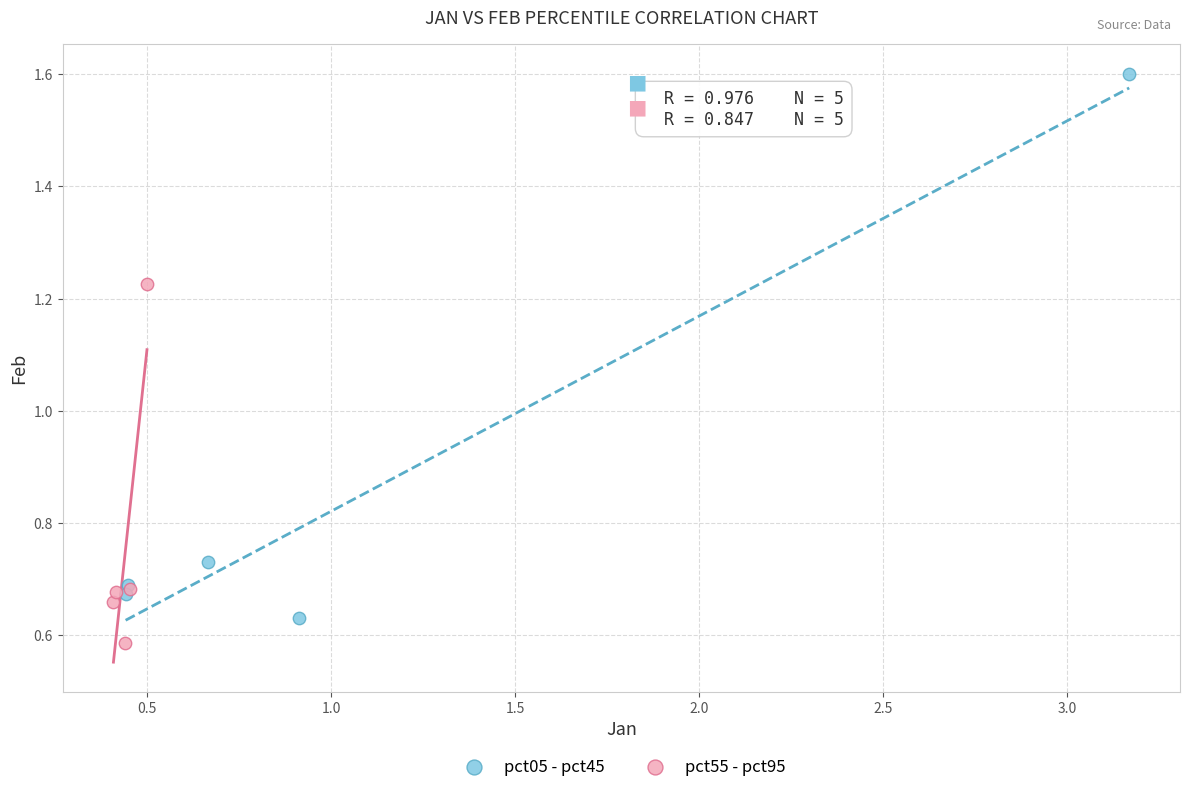

Which series reaches the minimum Y coordinate?

pct55 - pct95